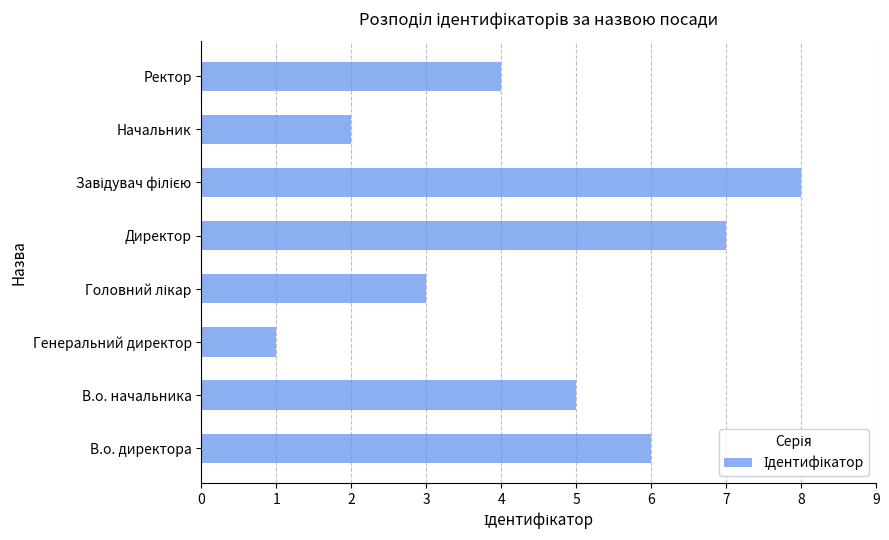

What is the sum of all values?

36